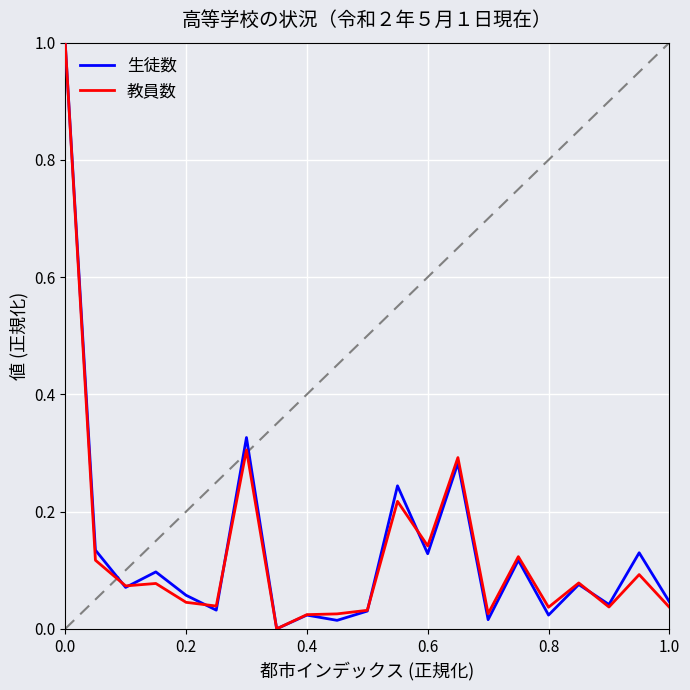

What is the maximum value shown in the chart?

1.0